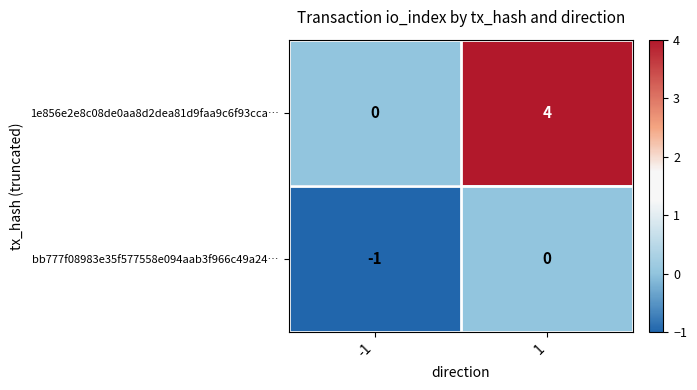

True or false: 1e856e2e8c08de0aa8d2dea81d9faa9c6f93cca… has a value of 2 at 1.

False